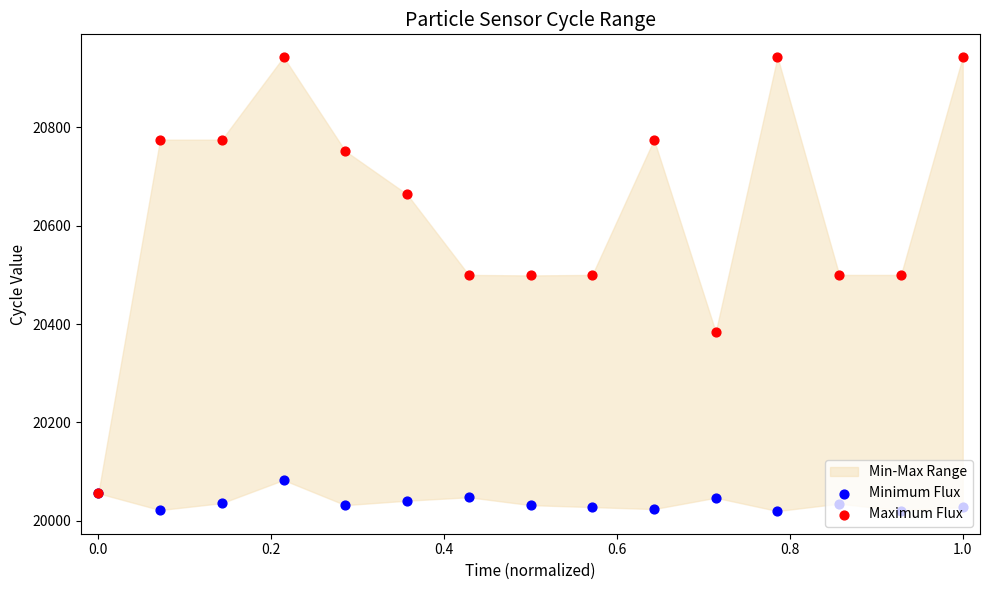

Is the value of Maximum Flux at 0.6 greater than the value of Minimum Flux at 0.6?

Yes